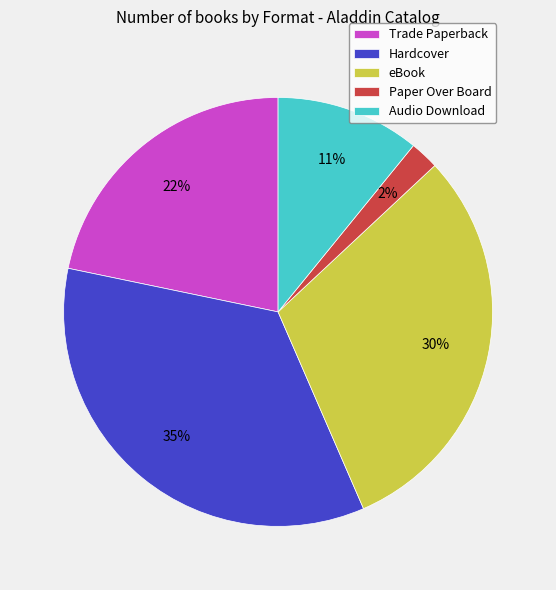

Which category has the smallest portion of the pie?

Paper Over Board